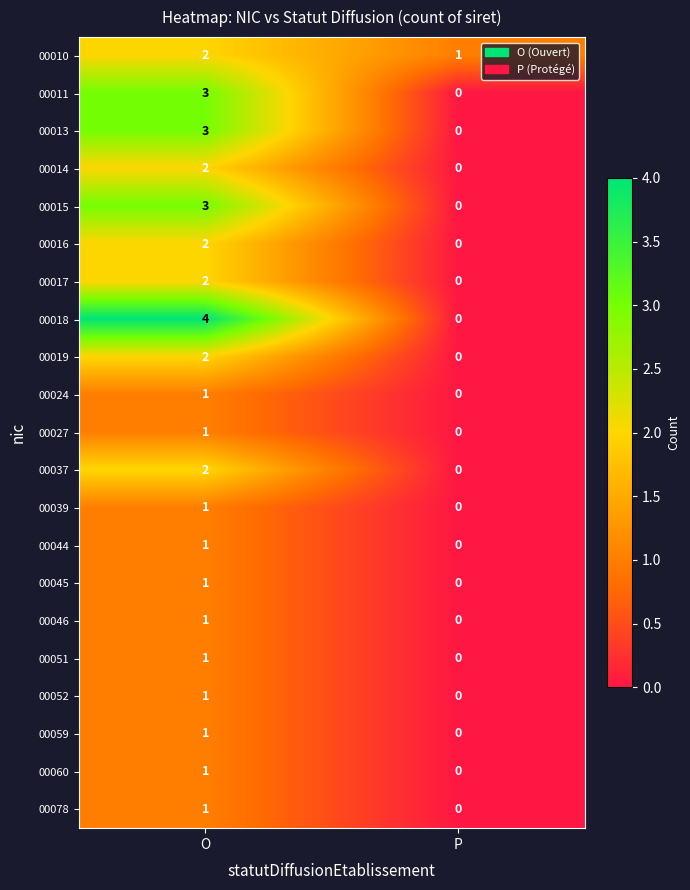

Rank the categories by 00060 value from lowest to highest.

P, O